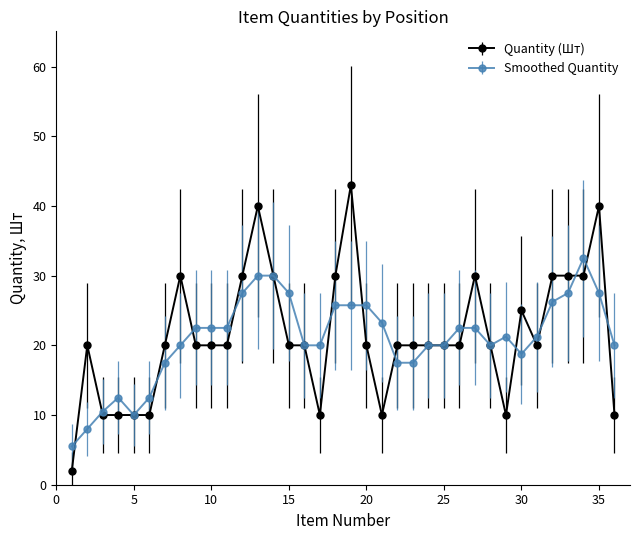

What is the maximum value for Smoothed Quantity?

32.5